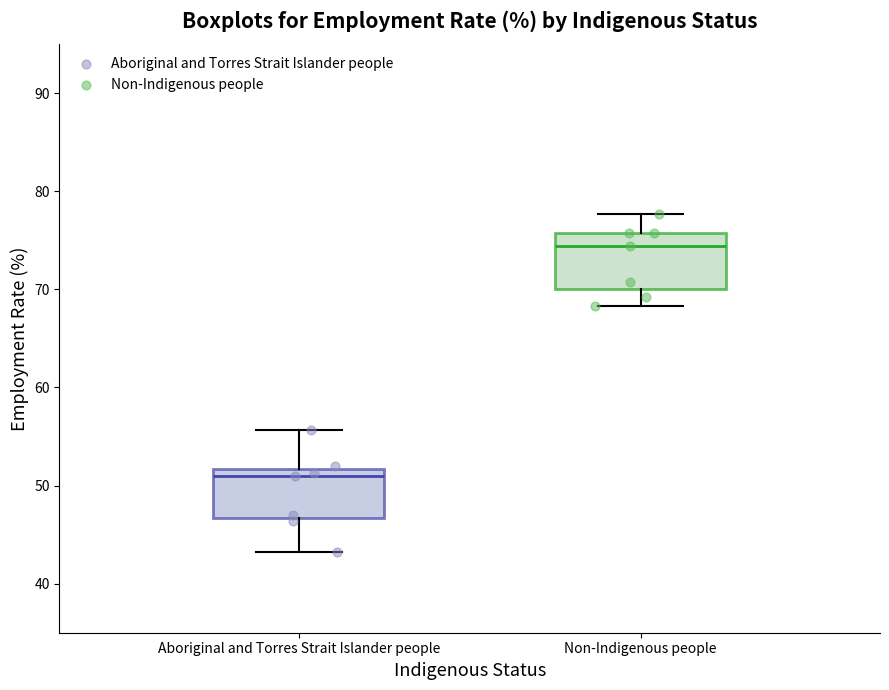

Where does the median line of the box for Non-Indigenous people sit on the y-axis? The values are not printed on the chart, so give them approximately, as read against the axis.

74